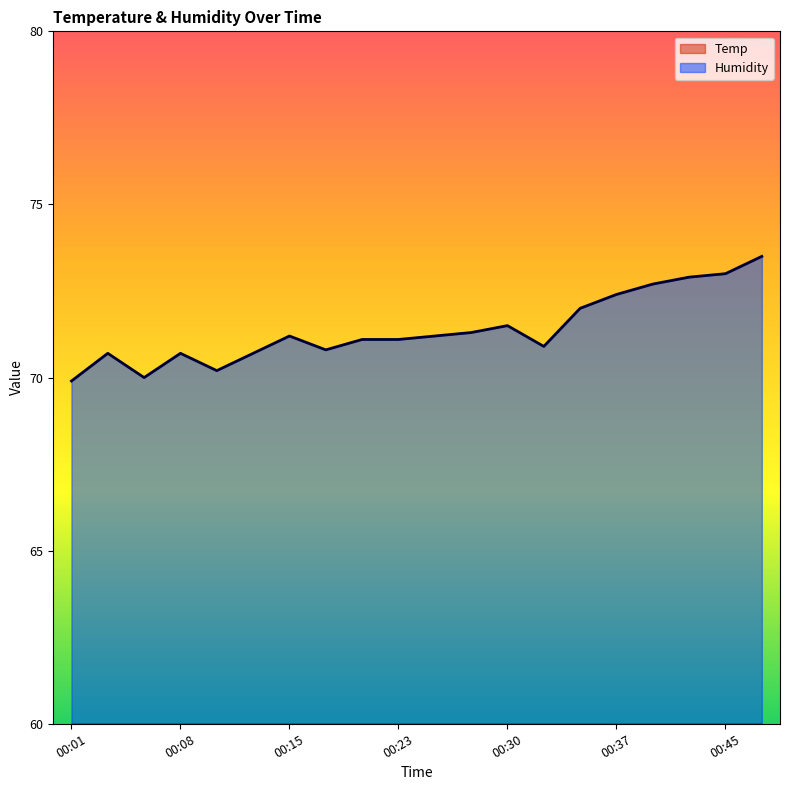

What is the average value of the Humidity series?

71.4